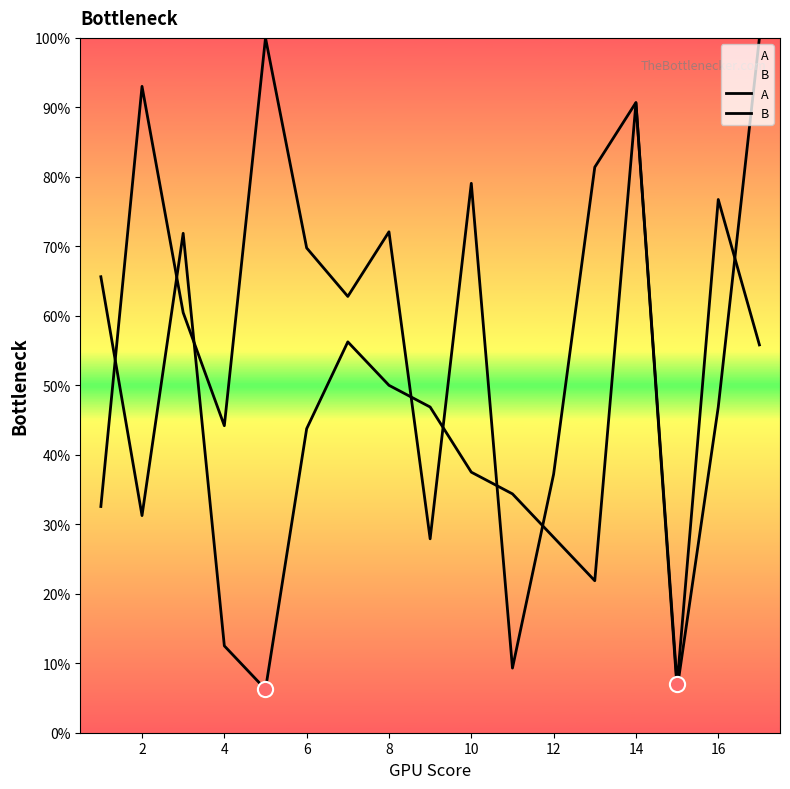

Which series reaches the minimum Y coordinate?

A